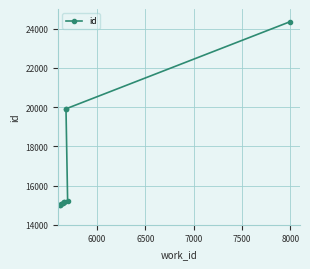

True or false: the data has more than 0 interior local peaks.

False